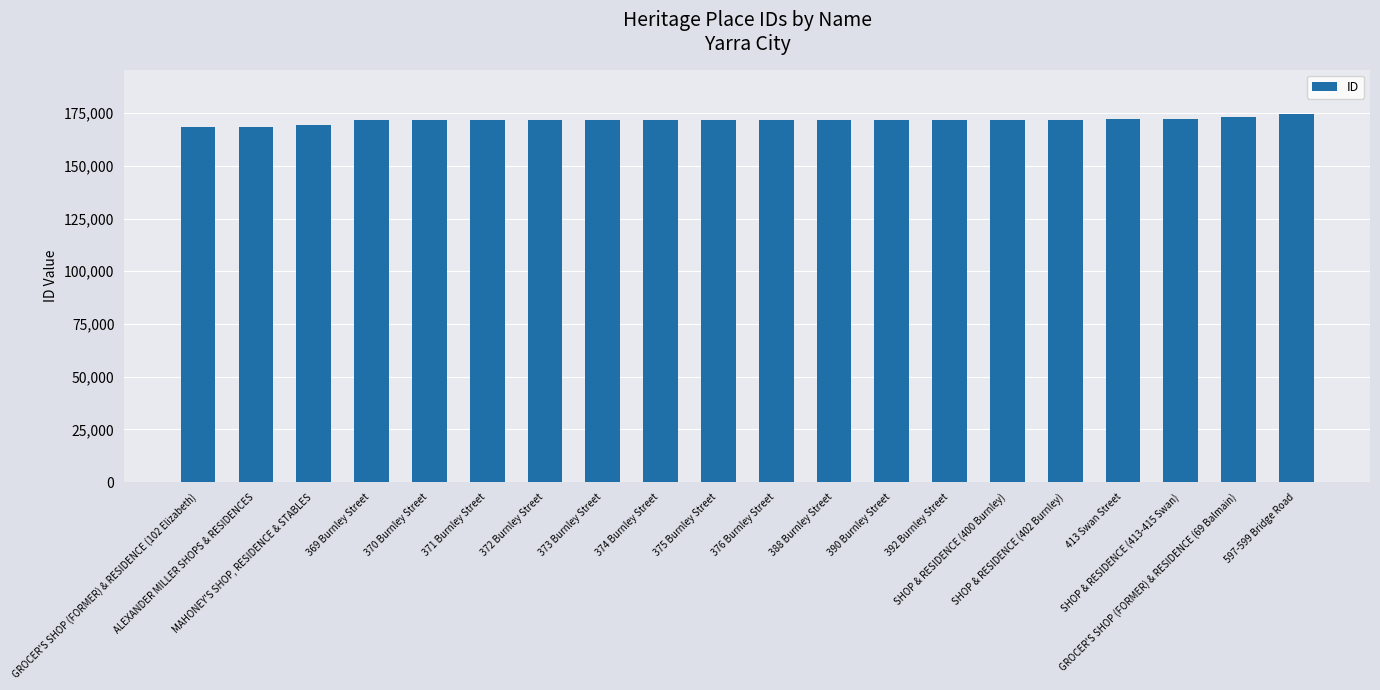

What is the average value?

171627